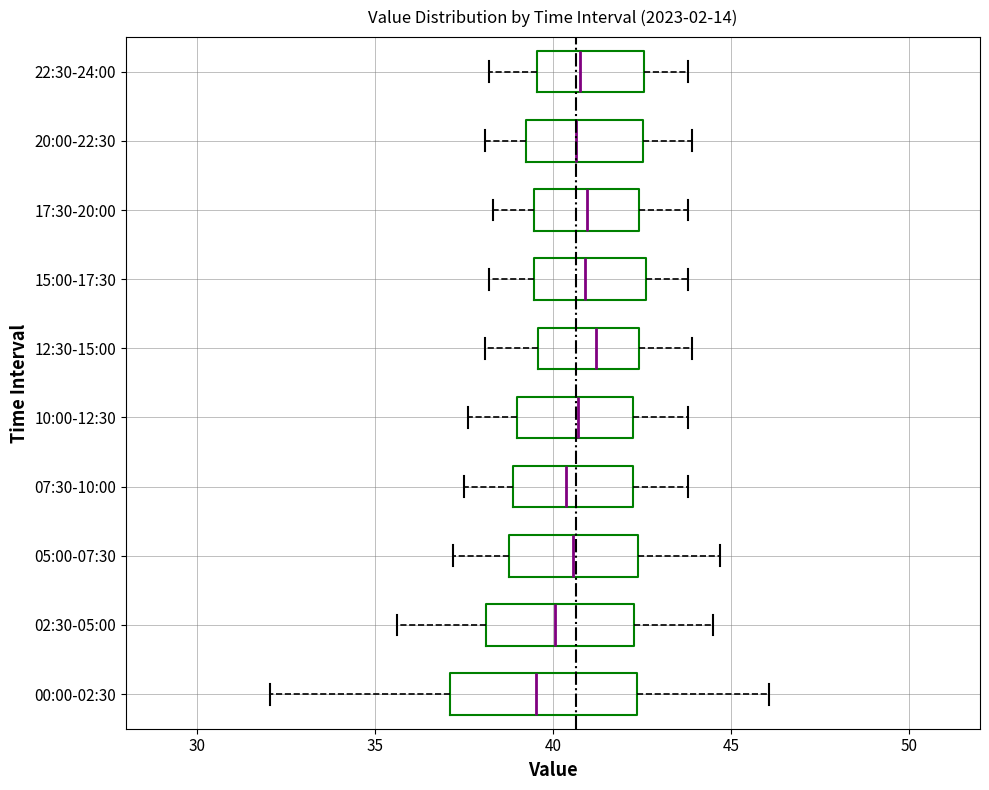

Where is the right edge of the box for 20:00-22:30 on the x-axis? The values are not printed on the chart, so give them approximately, as read against the axis.

42.5